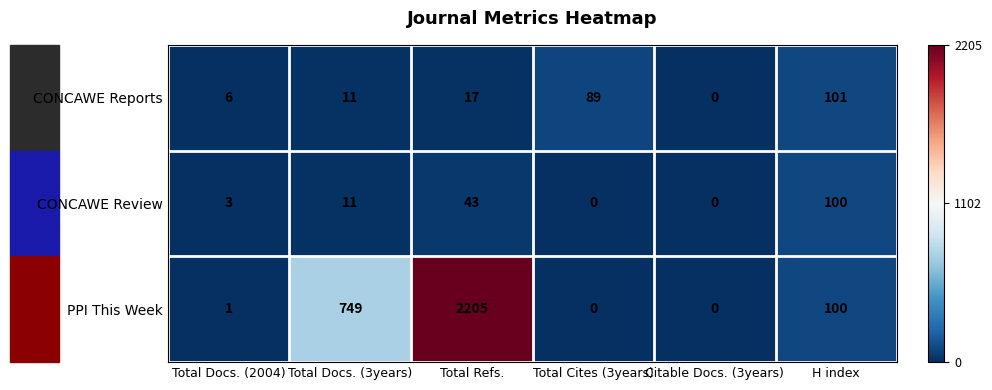

How many values in CONCAWE Reports are above zero?

5